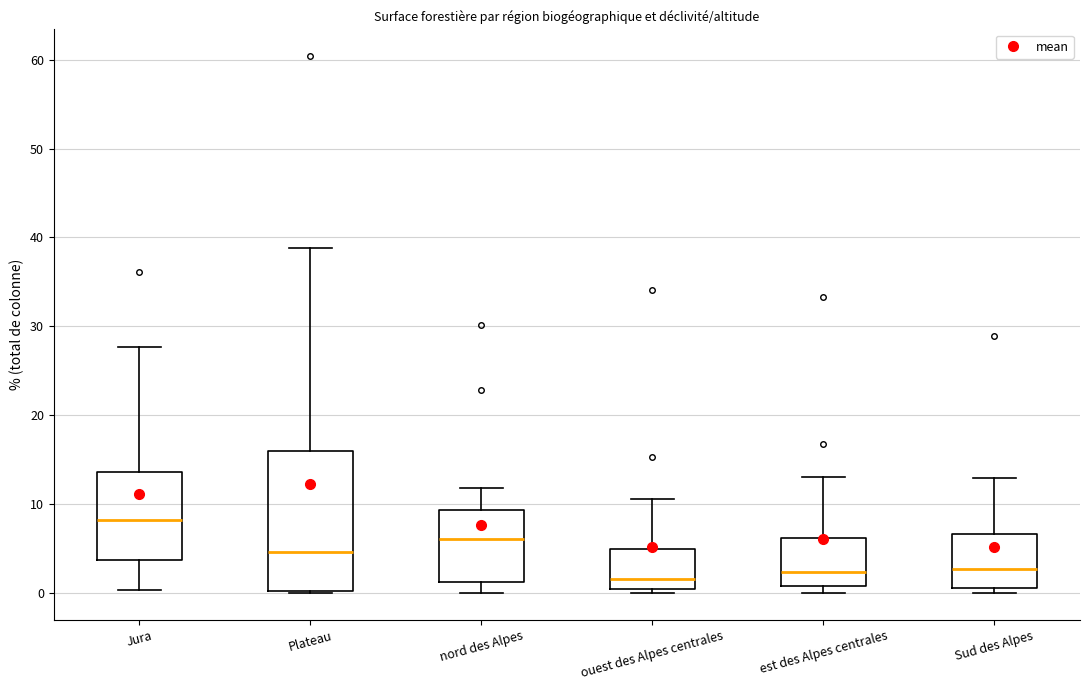

Reading left to right, transcribe this box plot: for each box, give where its median line is, the range the box spans, and where its two whiskers end, as read against the y-axis. The values are not printed on the chart, so give them approximately, as read against the axis.

Jura: median 8, box 4 to 14, whiskers 0 to 28
Plateau: median 5, box 0 to 16, whiskers 0 to 39
nord des Alpes: median 6, box 1 to 9, whiskers 0 to 12
ouest des Alpes centrales: median 2, box 0 to 5, whiskers 0 (just below the box's lower edge) to 11
est des Alpes centrales: median 2, box 1 to 6, whiskers 0 to 13
Sud des Alpes: median 3, box 1 to 7, whiskers 0 to 13